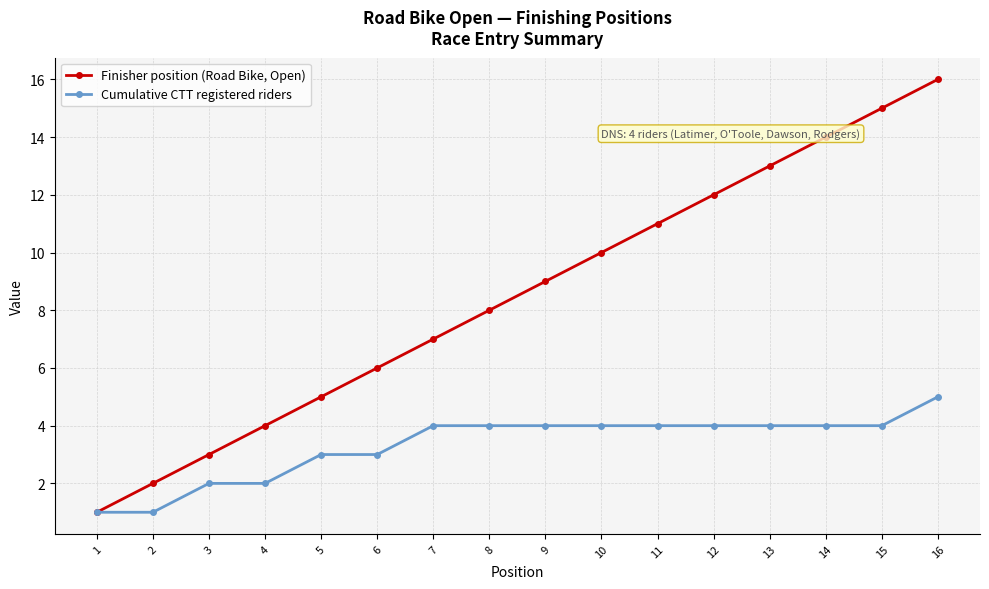

True or false: Finisher position (Road Bike, Open) has more than 1 points higher than both neighbors.

False